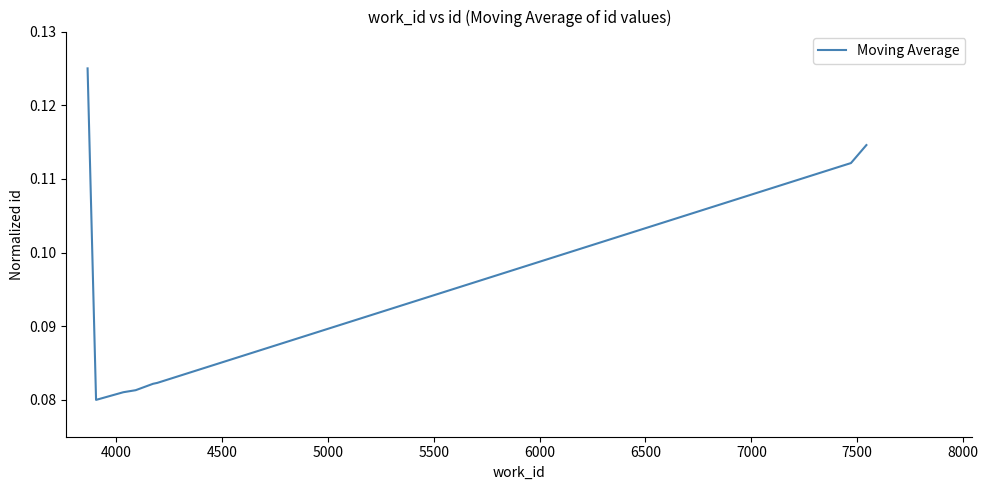

What is the maximum value shown in the chart?

0.1